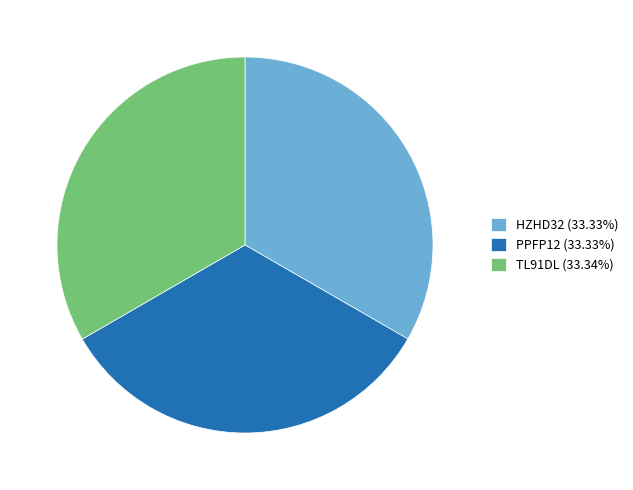

Combined, do TL91DL (33.34%) and HZHD32 (33.33%) account for over 50%?

Yes